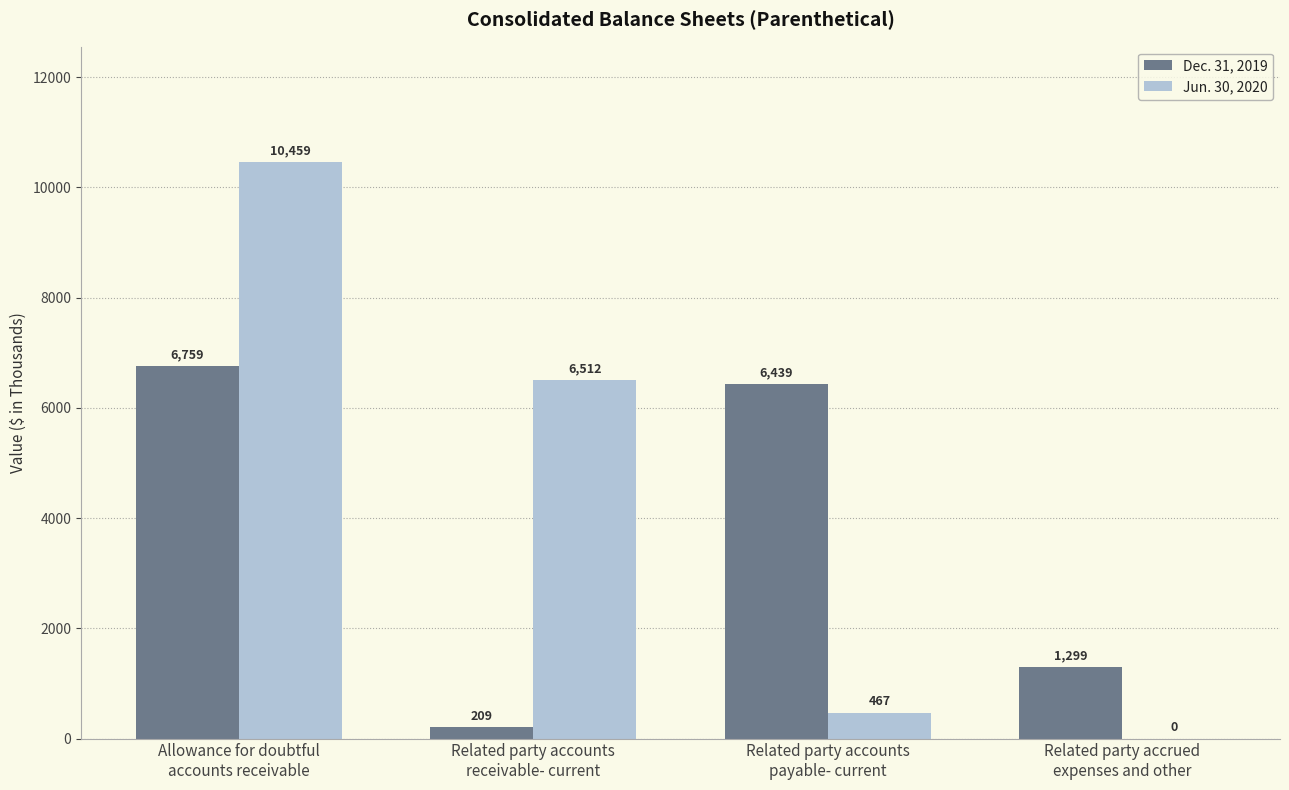

Is it true that Dec. 31, 2019 equals 1739 at Related party accrued
expenses and other?

False